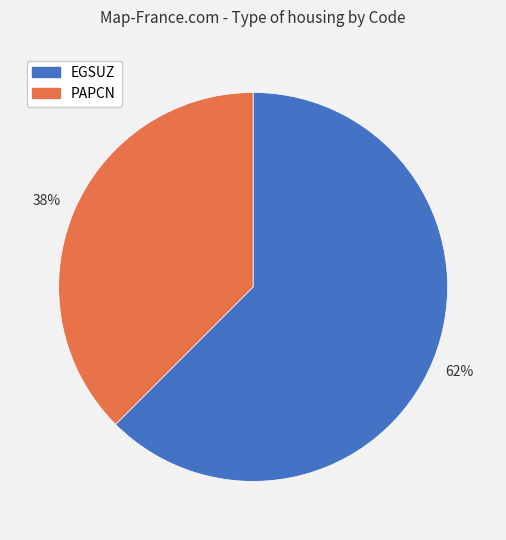

Which category has the biggest portion of the pie?

EGSUZ